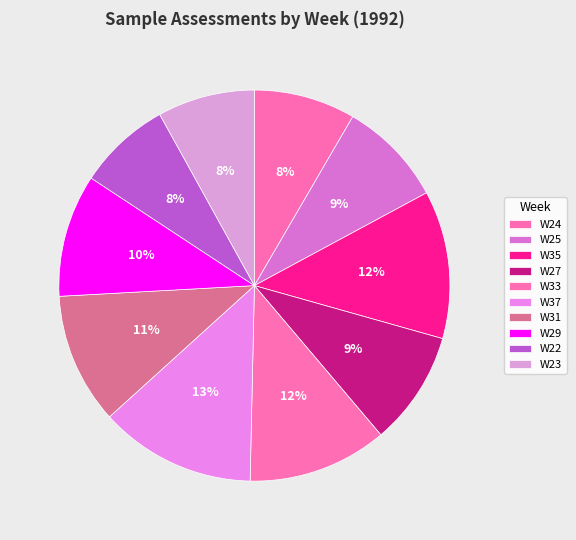

To the nearest percent, what is the average slice percentage?

10%